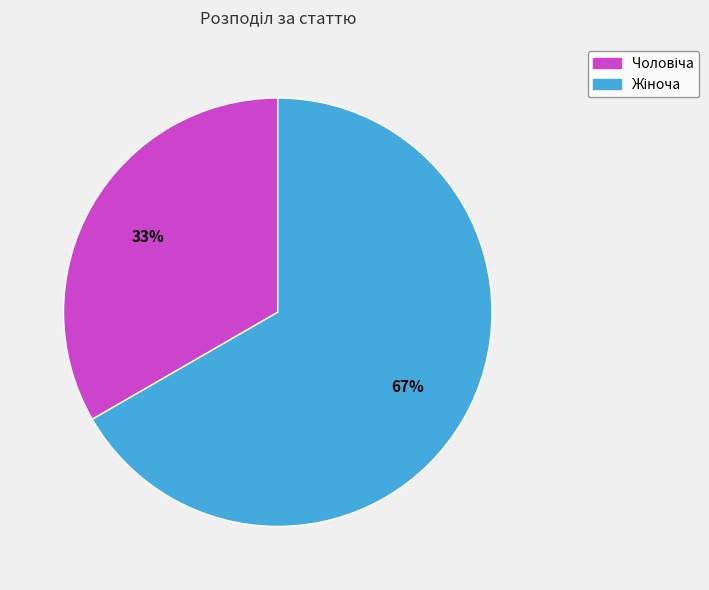

How many segments does this pie chart have?

2